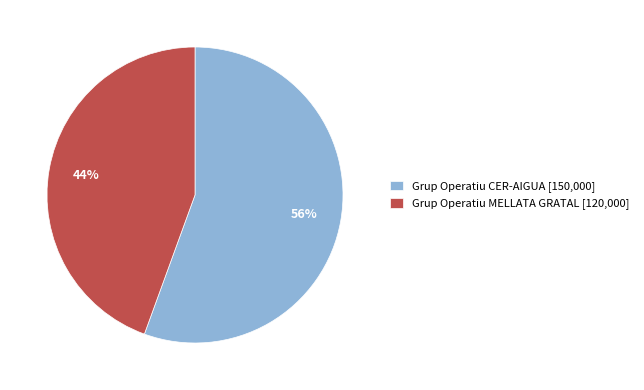

True or false: Grup Operatiu CER-AIGUA accounts for 56% of the total.

True